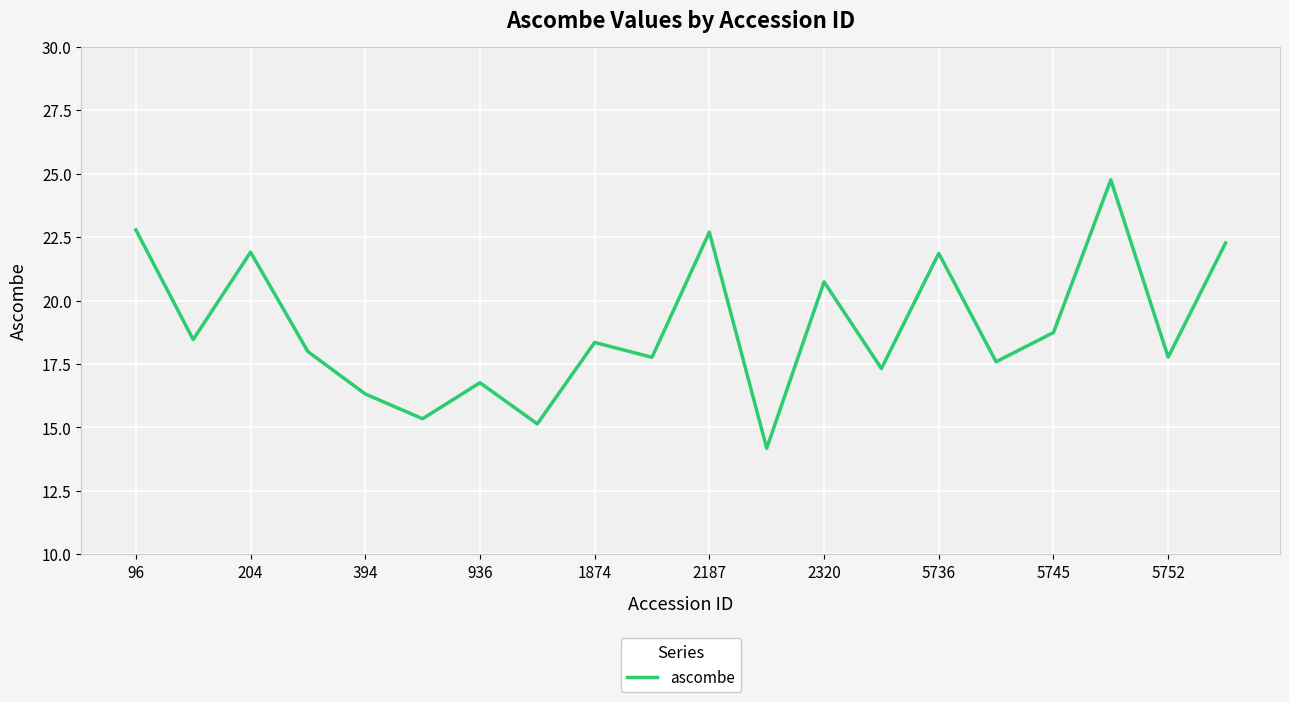

True or false: the data has more than 0 interior local peaks.

True